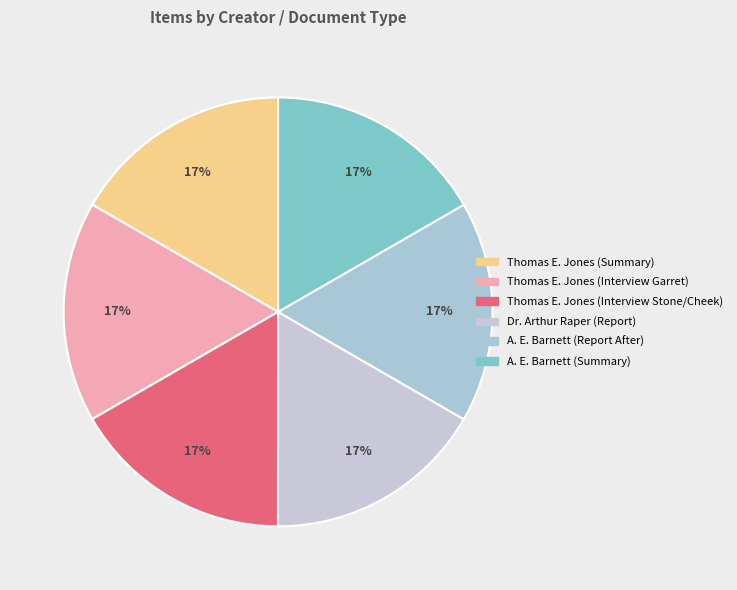

Count the number of slices in the pie.

6